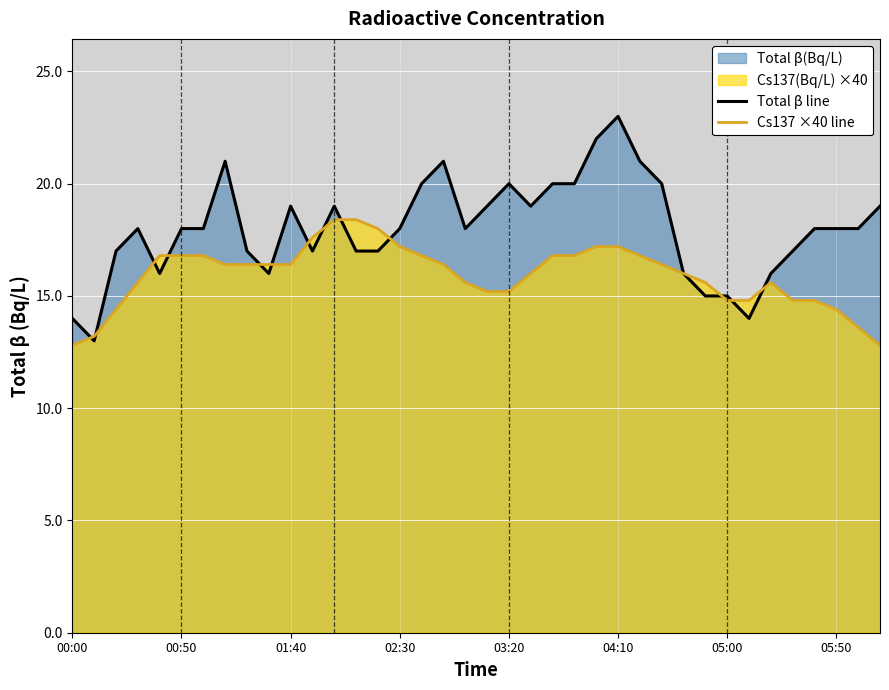

The Total β line series shows 20.0 at 03:20. True or false?

True